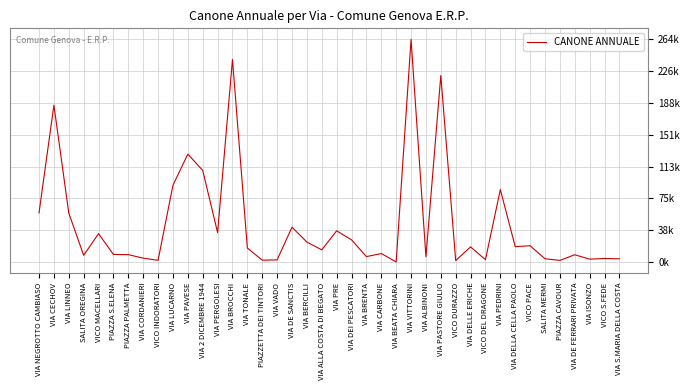

Rank the categories by value from lowest to highest.

VIA BEATA CHIARA, VICO DURAZZO, PIAZZA CAVOUR, VICO INDORATORI, PIAZZETTA DEI TINTORI, VIA VADO, VICO DEL DRAGONE, VIA ISONZO, VIA S.MARIA DELLA COSTA, SALITA MERMI, VICO S.FEDE, VIA CORDANIERI, VIA ALBINONI, VIA BRENTA, SALITA OREGINA, VIA DE FERRARI PRIVATA, PIAZZA PALMETTA, PIAZZA S.ELENA, VIA CARBONE, VIA ALLA COSTA DI BEGATO, VIA TONALE, VIA DELLE ERICHE, VIA DELLA CELLA PAOLO, VICO PACE, VIA BERCILLI, VIA DEI PESCATORI, VICO MACELLARI, VIA PERGOLESI, VIA PRE, VIA DE SANCTIS, VIA LINNEO, VIA NEGROTTO CAMBIASO, VIA PEDRINI, VIA LUCARNO, VIA 2 DICEMBRE 1944, VIA PAVESE, VIA CECHOV, VIA PASTORE GIULIO, VIA BROCCHI, VIA VITTORINI